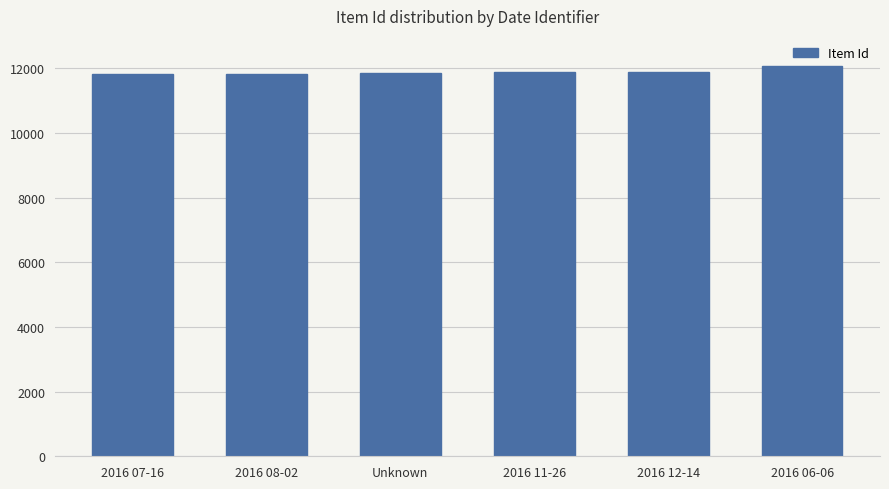

What is the difference between the second highest and second lowest values?

64